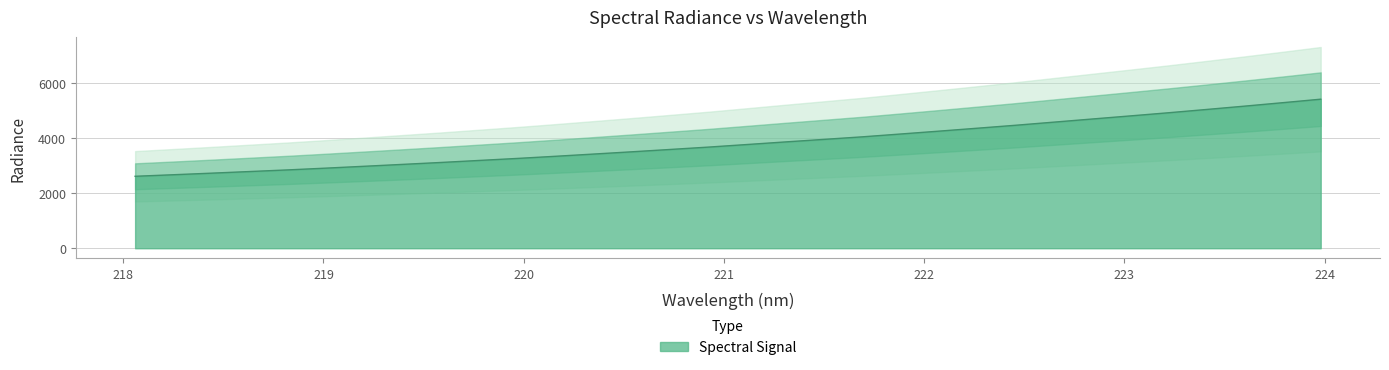

What is the label of the 5th point from the left?

218.8244